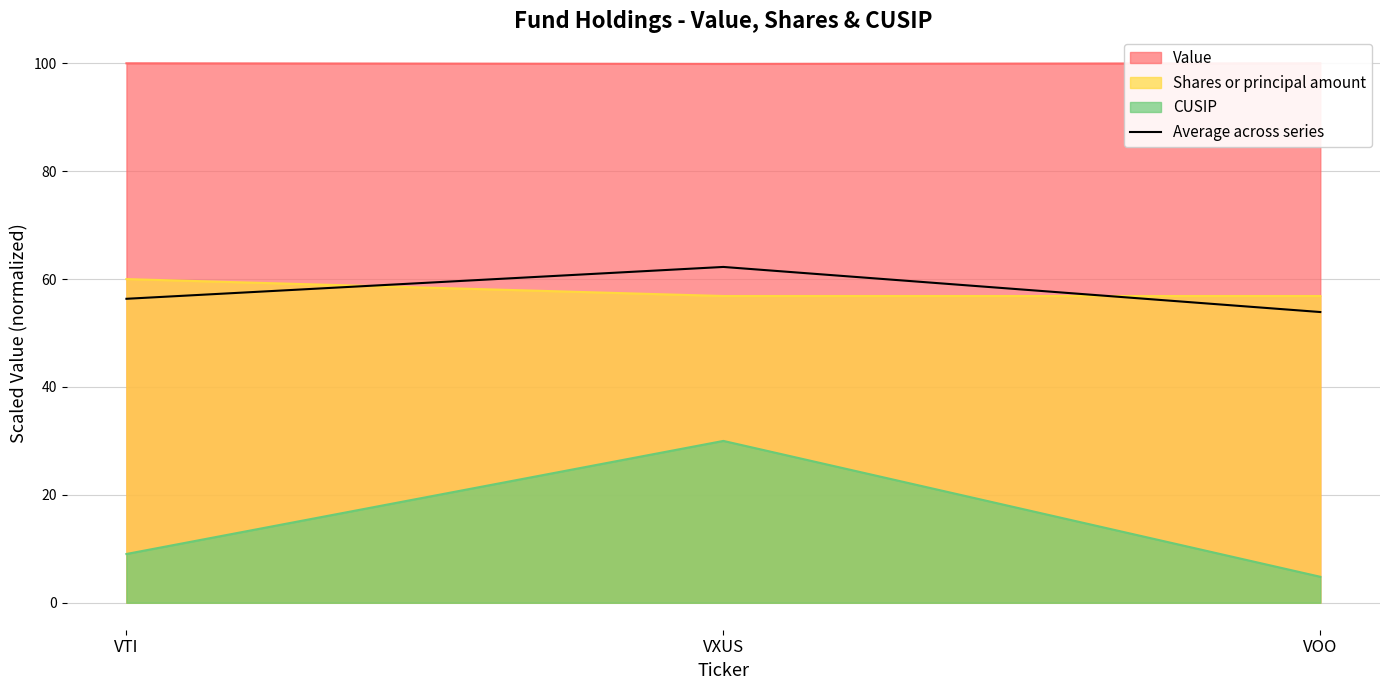

Reading left to right, extract all data points from this chart.

VTI=56.3	VXUS=62.3	VOO=53.9